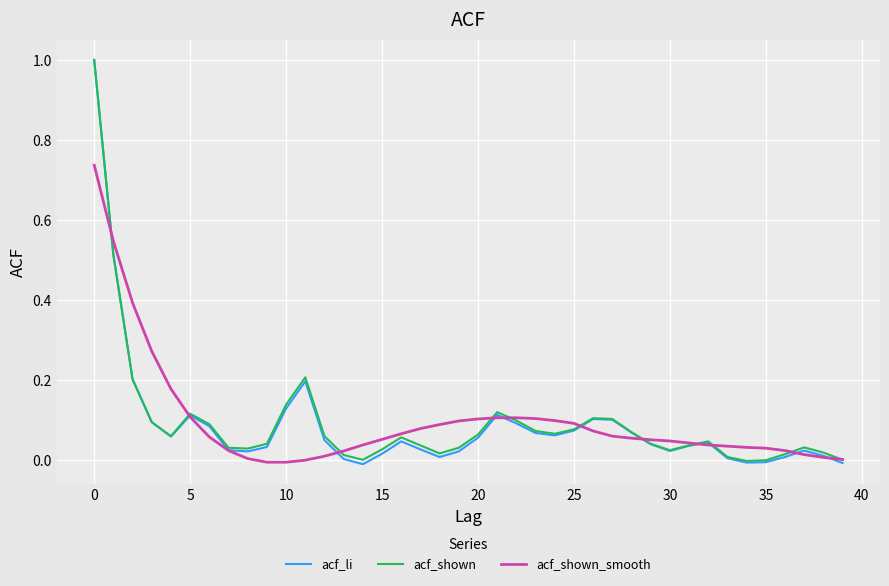

What is the maximum value shown in the chart?

1.0